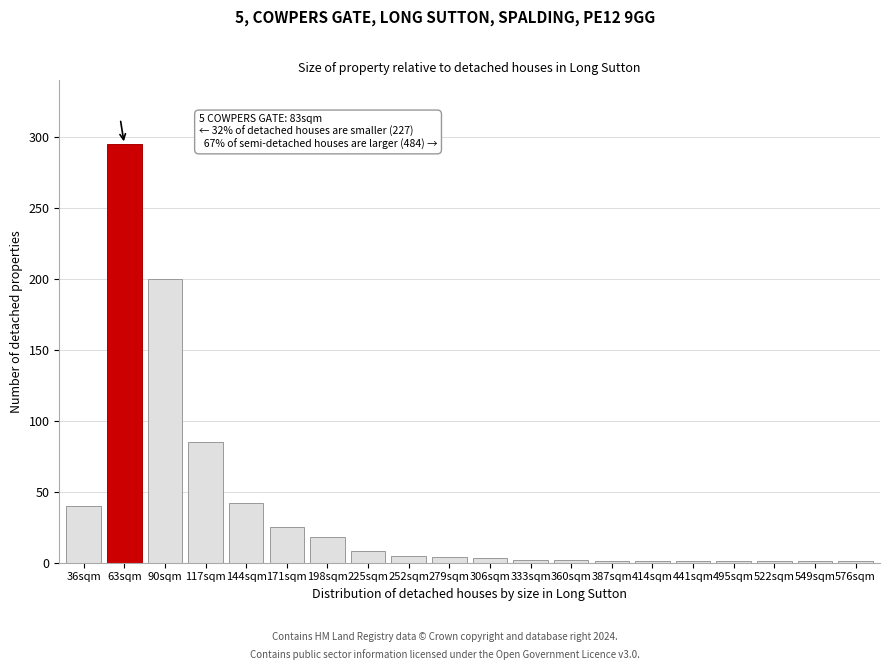

Approximately how many times larger is the value at 225sqm compared to 198sqm?

0.4